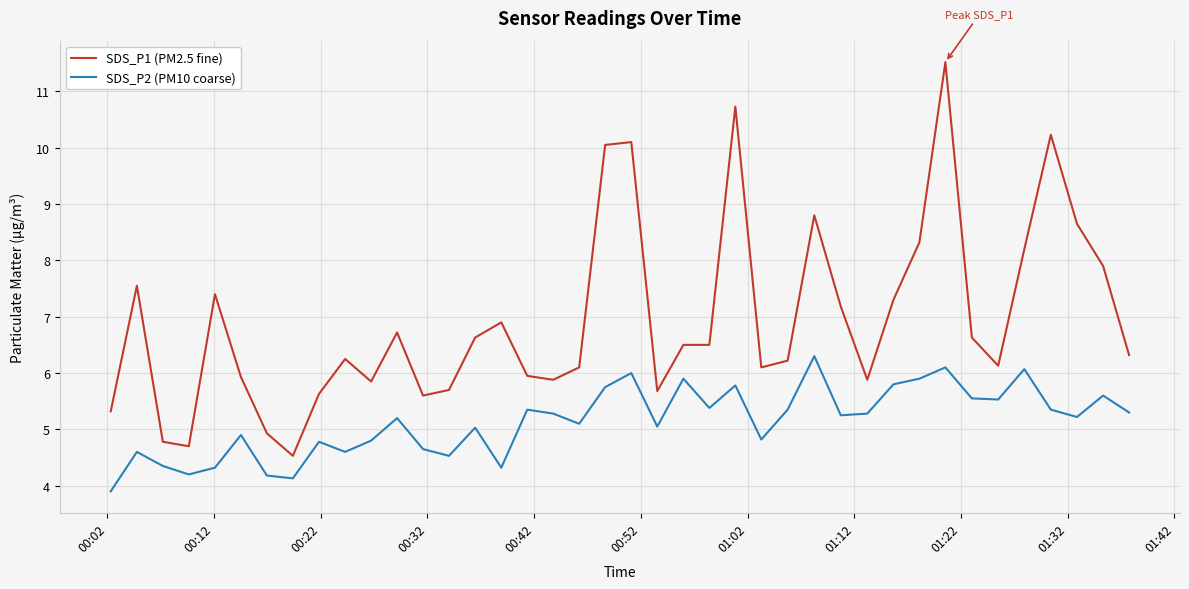

True or false: SDS_P1 (PM2.5 fine) and SDS_P2 (PM10 coarse) intersect in this chart.

False